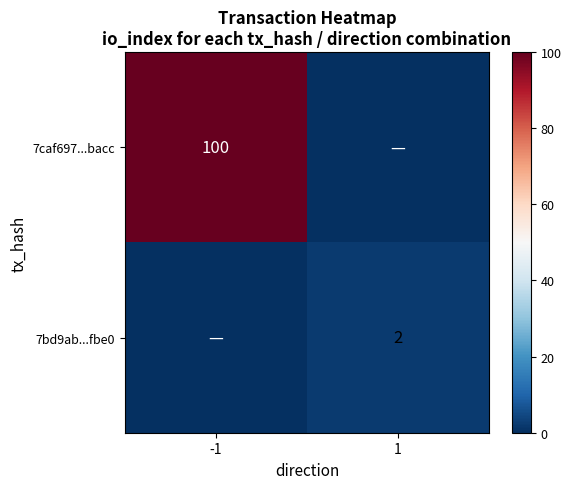

What is the difference between the highest and lowest values at 1?

2